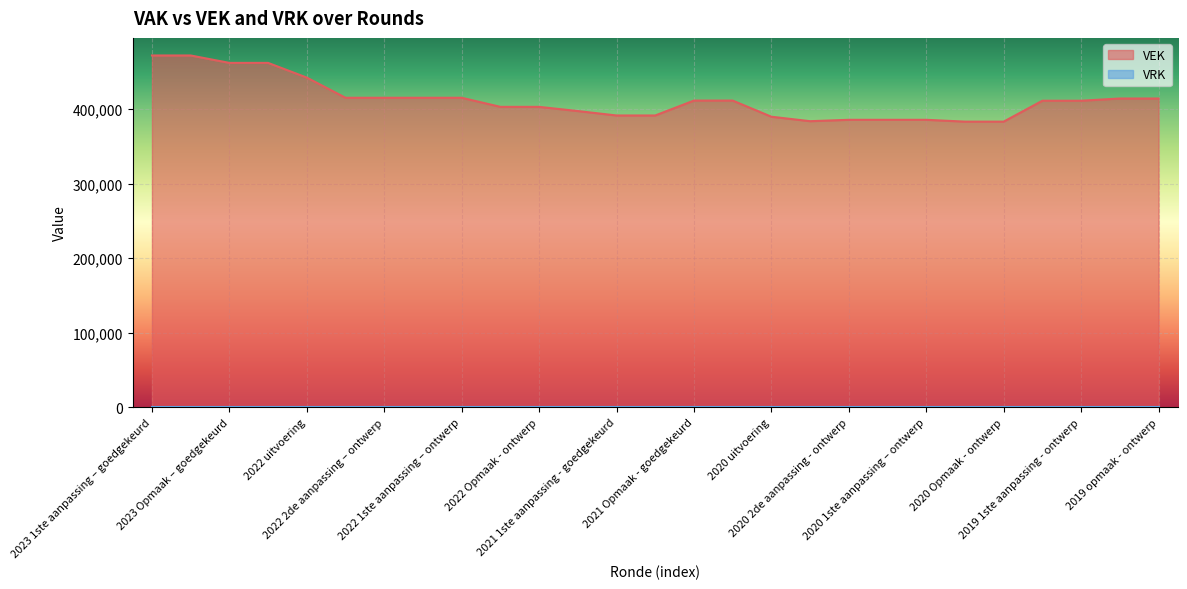

What is the label of the 20th point from the left?

2020 1ste aanpassing - goedgekeurd